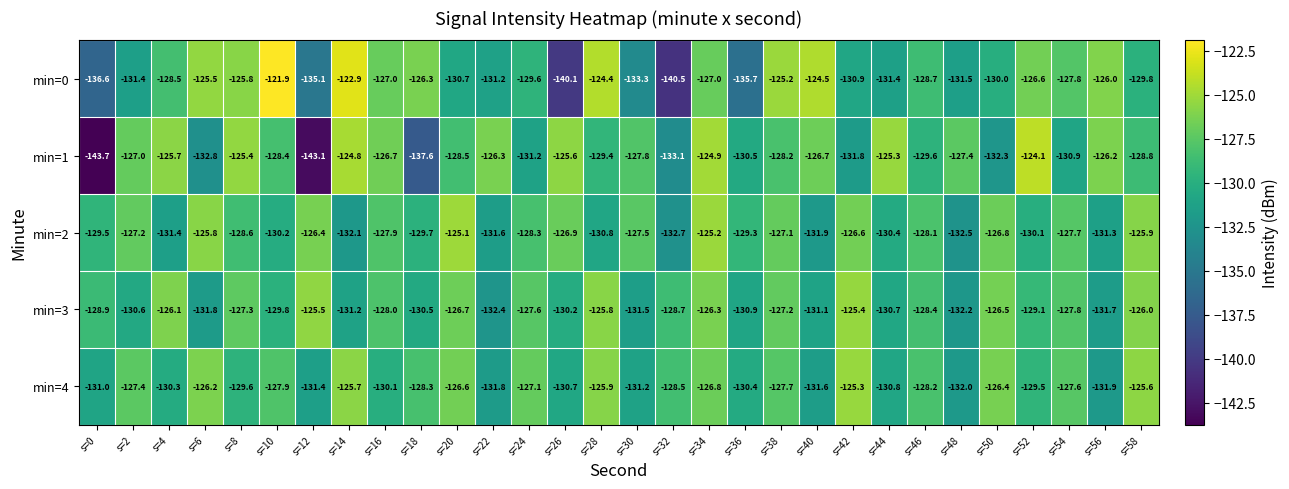

Where does the min=2 series first go above -128?

s=2